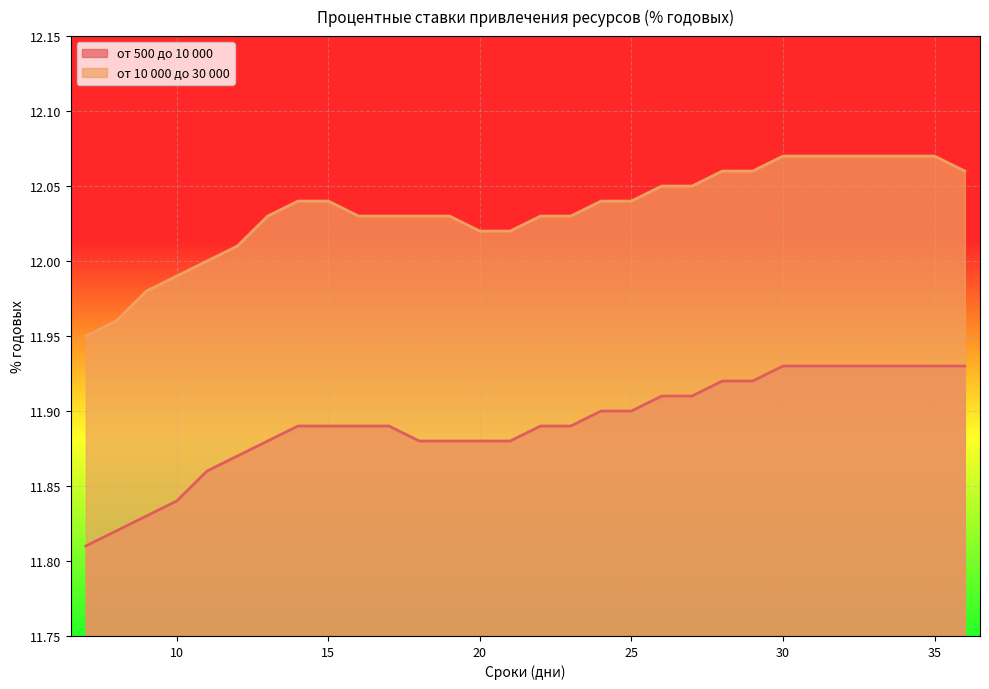

What is the total value across all series at 36?

24.0